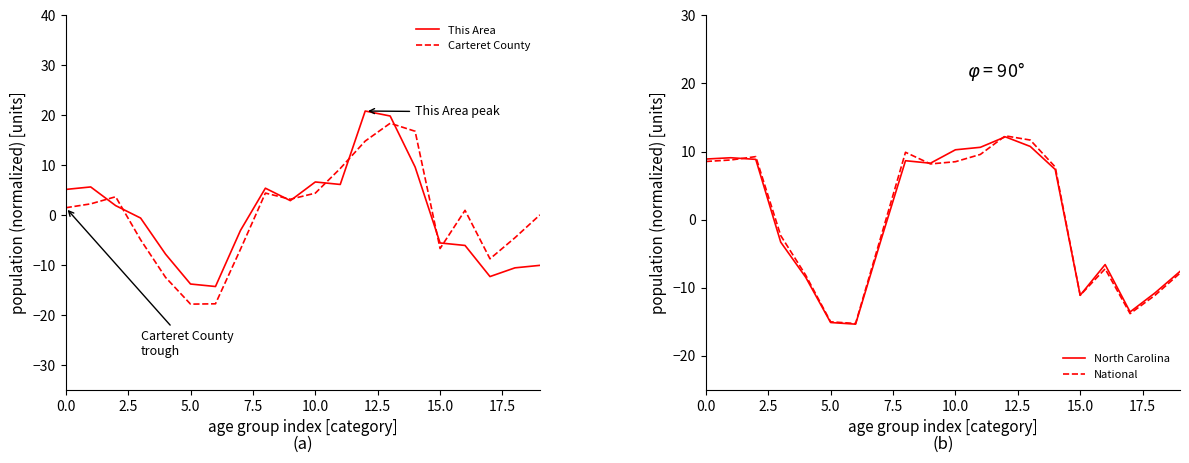

What is the difference between the second highest and second lowest values in the Carteret County series?

34.6